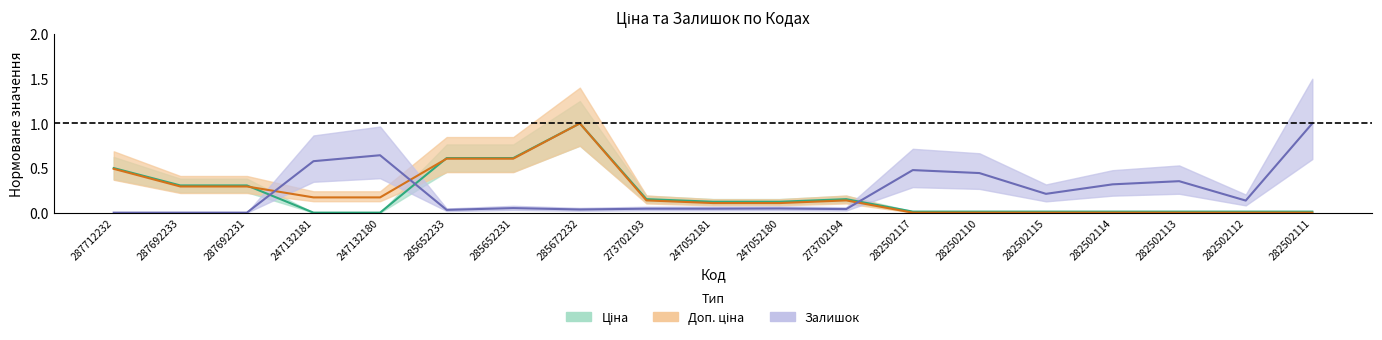

Reading left to right, extract all data points from this chart.

Ціна: 0.5	0.3	0.3	0.0	0.0	0.6	0.6	1.0	0.2	0.1	0.1	0.2	0.0	0.0	0.0	0.0	0.0	0.0	0.0
Доп. ціна: 0.5	0.3	0.3	0.2	0.2	0.6	0.6	1.0	0.1	0.1	0.1	0.1	0.0	0.0	0.0	0.0	0.0	0.0	0.0
Залишок: 0.0	0.0	0.0	0.6	0.6	0.0	0.1	0.0	0.0	0.0	0.0	0.0	0.5	0.4	0.2	0.3	0.4	0.1	1.0